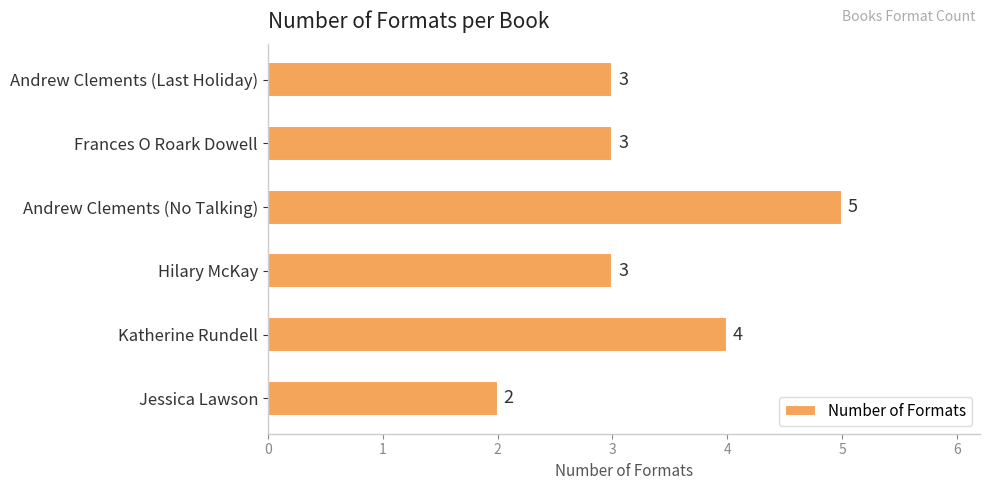

What is the change in value from Jessica Lawson to Andrew Clements (Last Holiday)?

+1